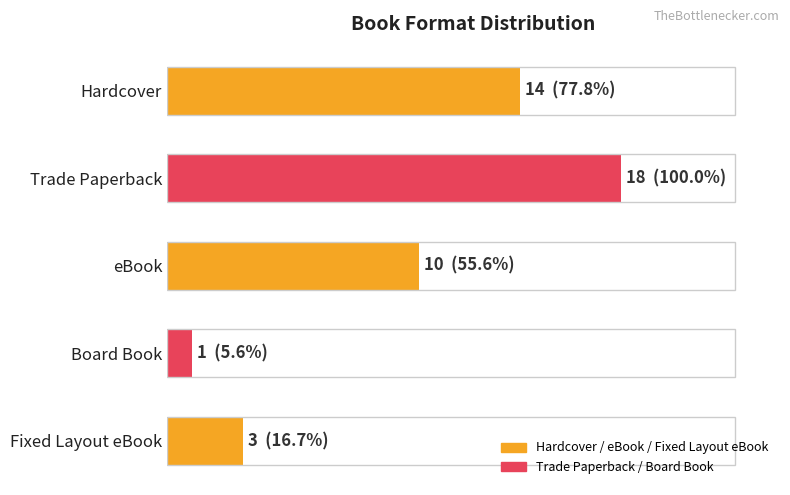

Are the bars horizontal?

Yes